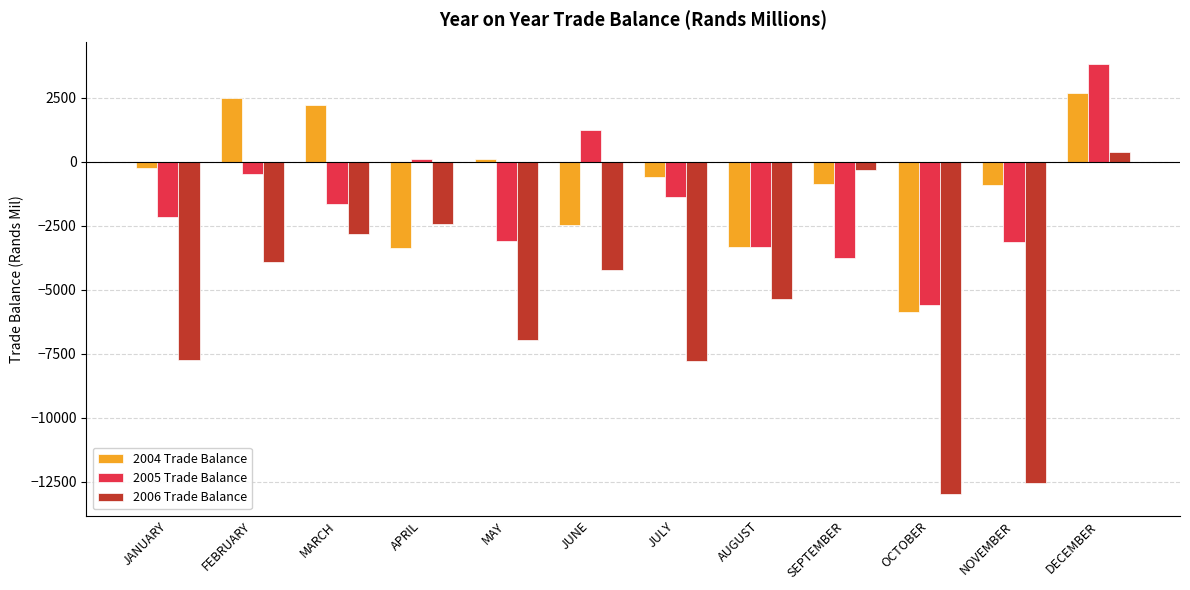

Is the value of 2005 Trade Balance at AUGUST greater than the value of 2004 Trade Balance at DECEMBER?

No